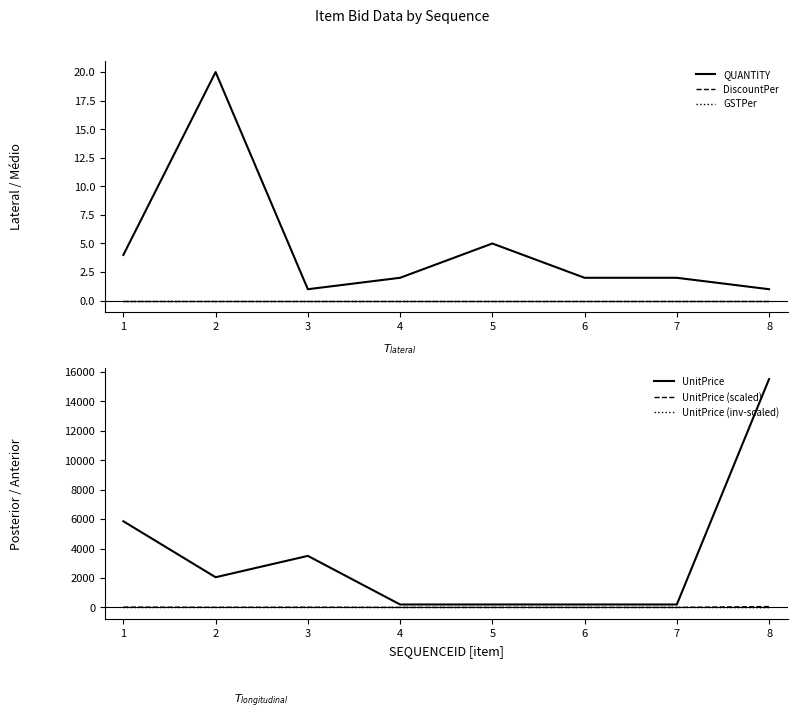

Which label corresponds to the largest value in the chart?

8